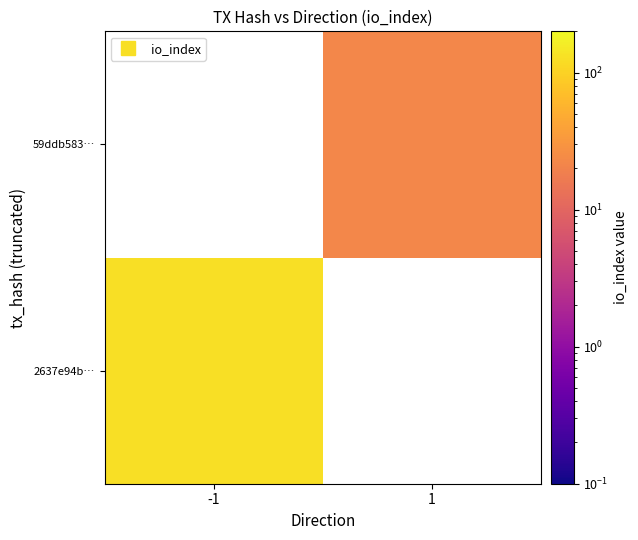

What is the greatest value displayed?

128